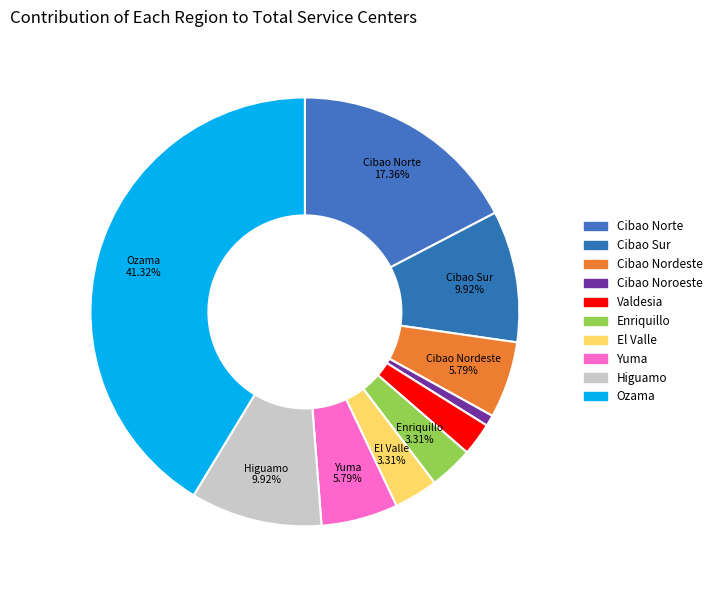

To the nearest percent, what is the difference between the Cibao Noroeste and Enriquillo slice percentages?

2%